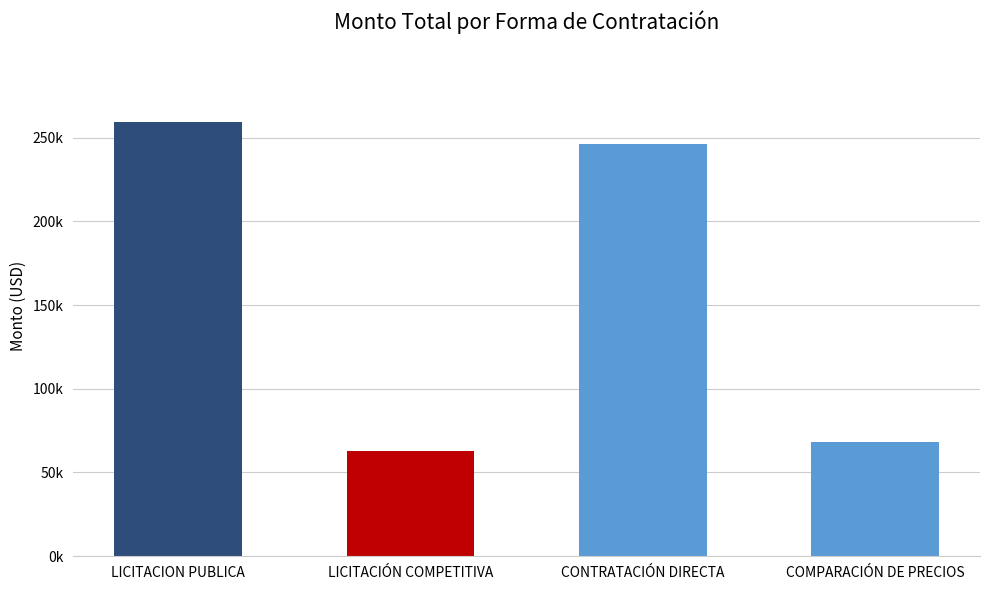

What is the sum of all values?

637024.6